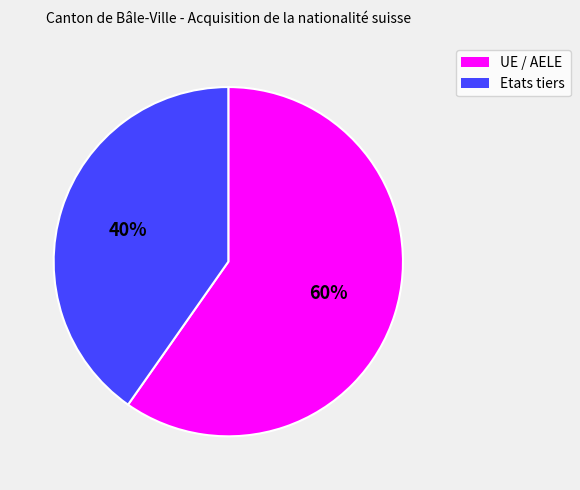

Which slice is the largest?

UE / AELE